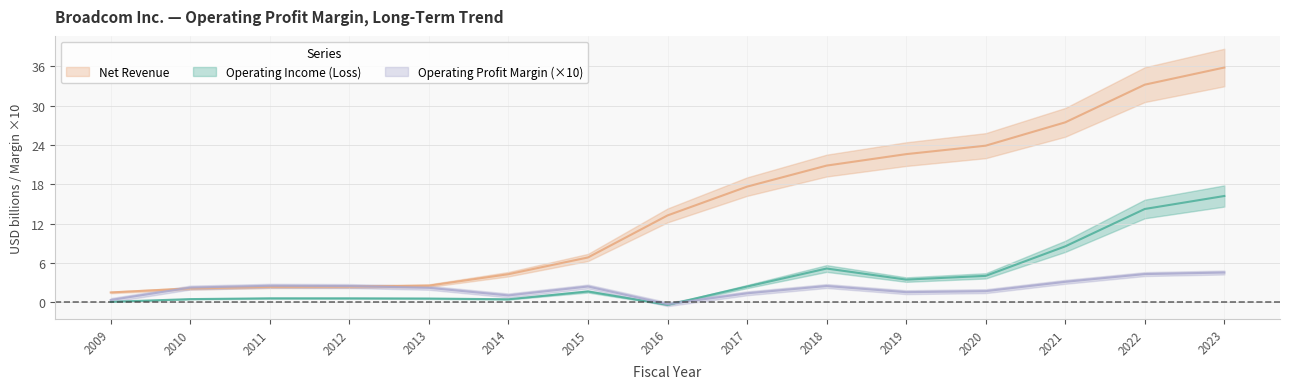

Where does the Net Revenue series first go above 13?

2016